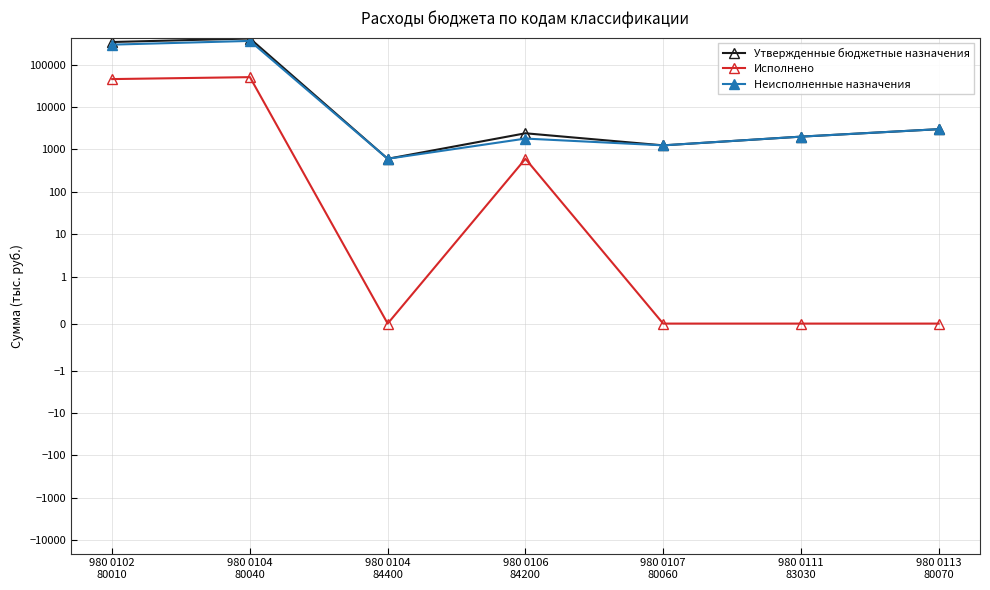

Which has a higher value, 980 0113
80070 or 980 0104
80040?

980 0104
80040